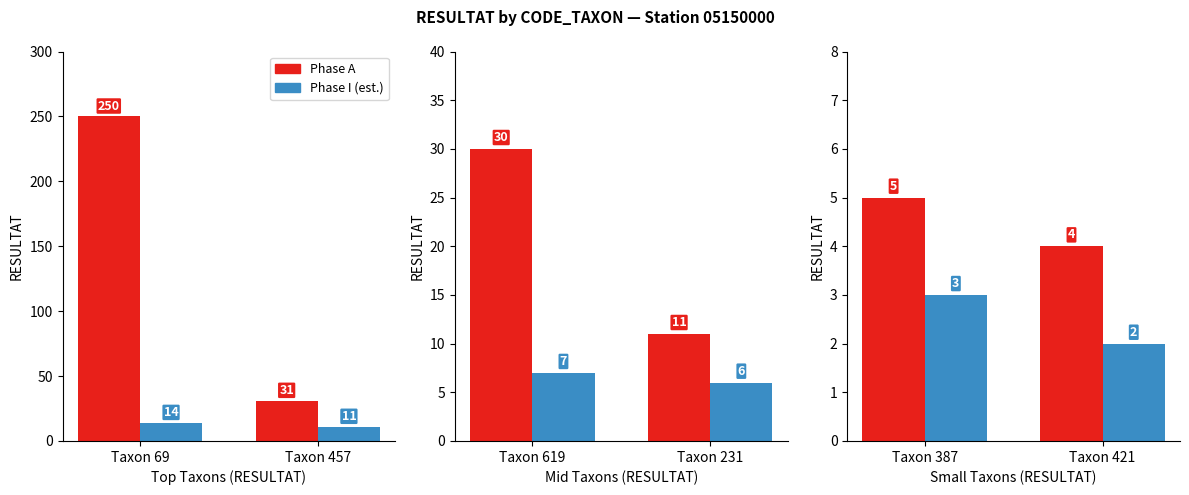

List the series in order of their overall mean, lowest first.

Phase I (est.), Phase A